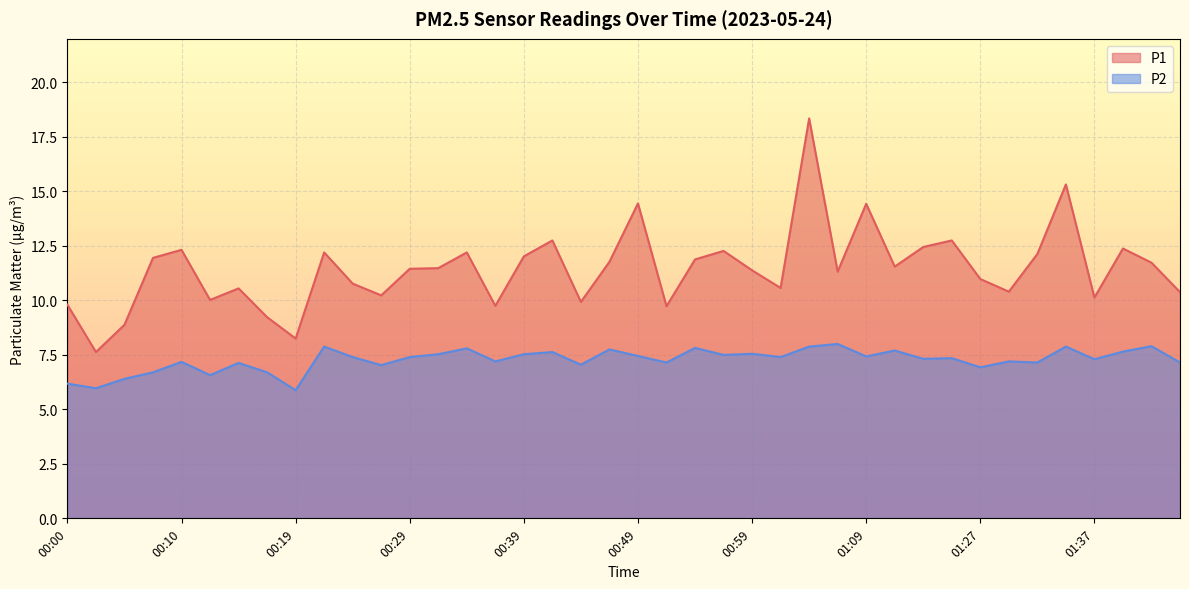

Which category has the highest value in the P2 series?

01:06